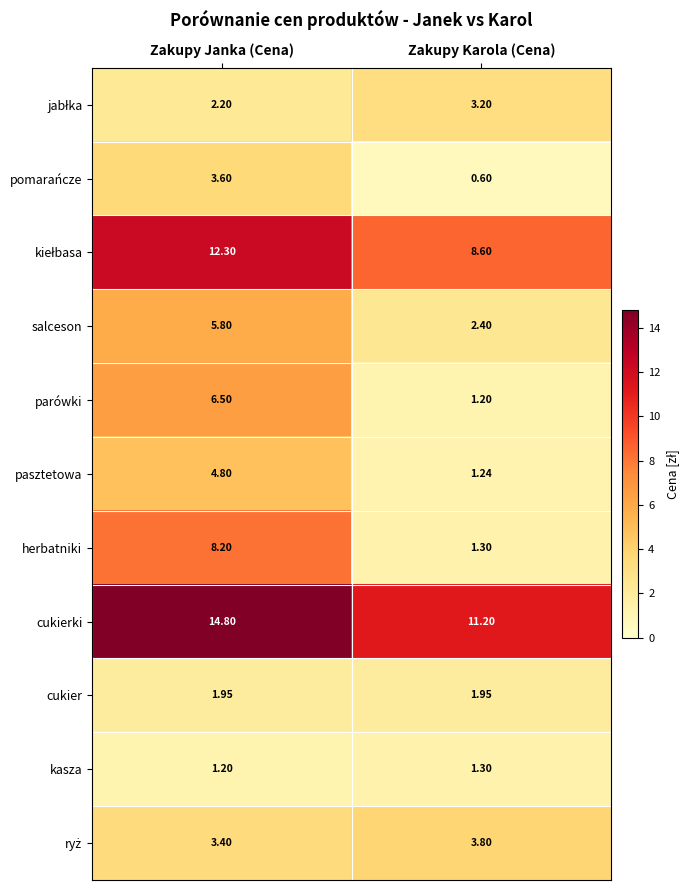

Which series has the largest total across all categories?

cukierki